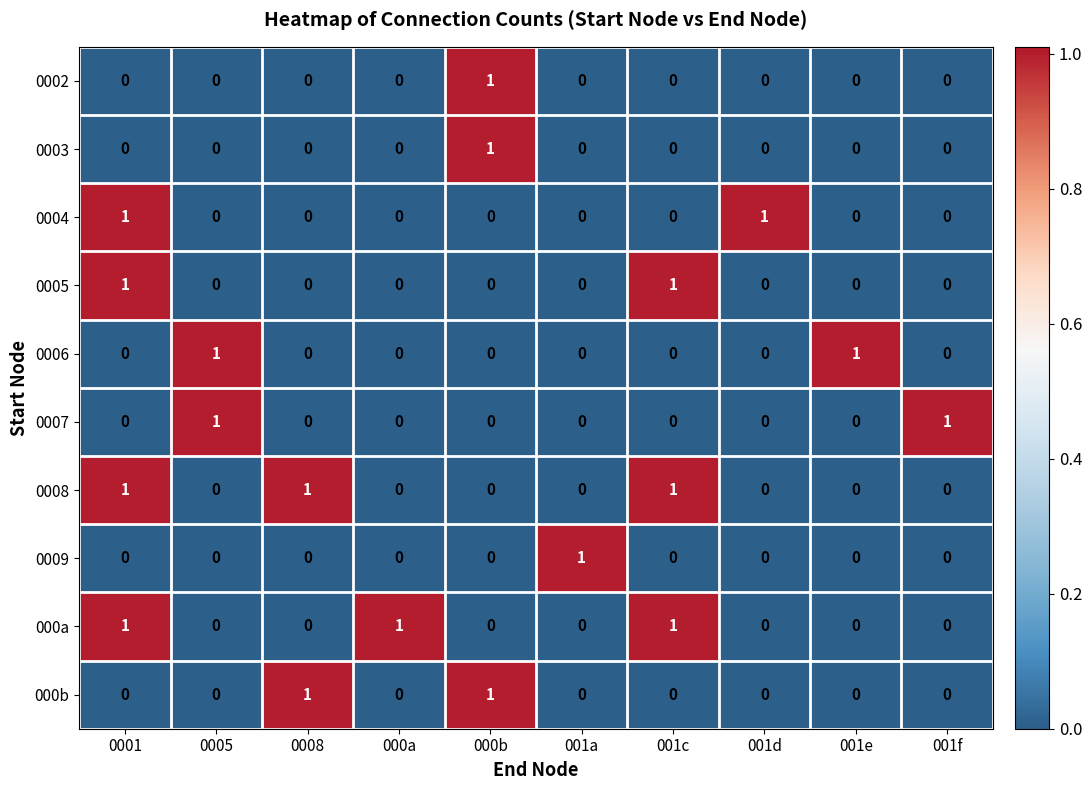

At which category is the sum across all series the highest?

0001